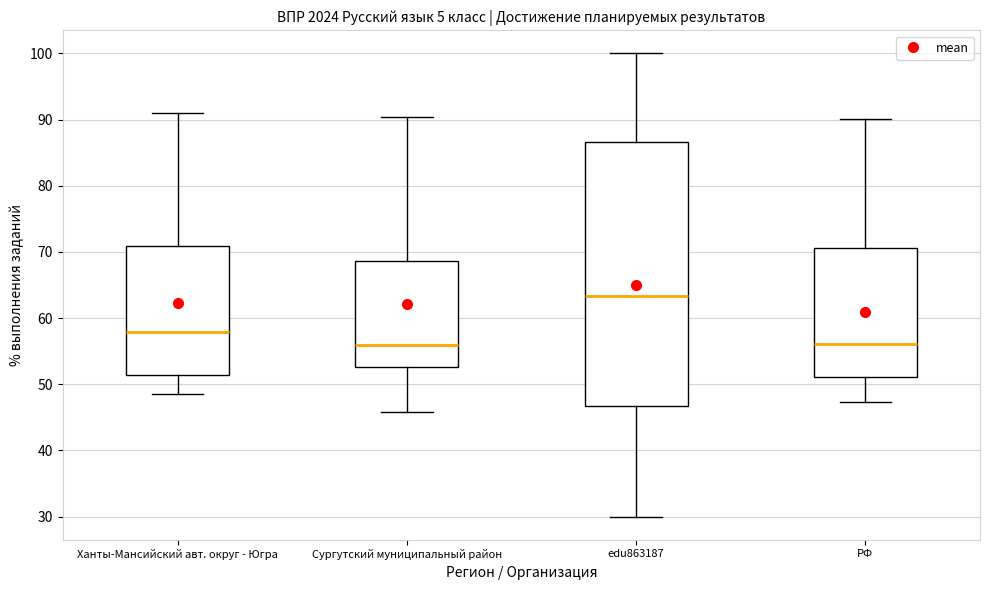

Where does the lower whisker of the box for edu863187 end on the y-axis? The values are not printed on the chart, so give them approximately, as read against the axis.

30